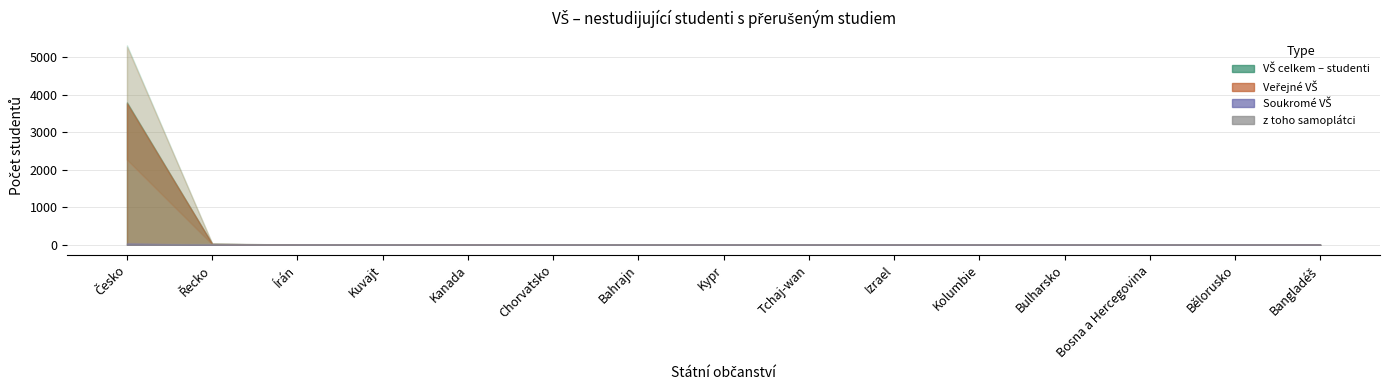

Which series has the largest range (max minus min)?

VŠ celkem – studenti